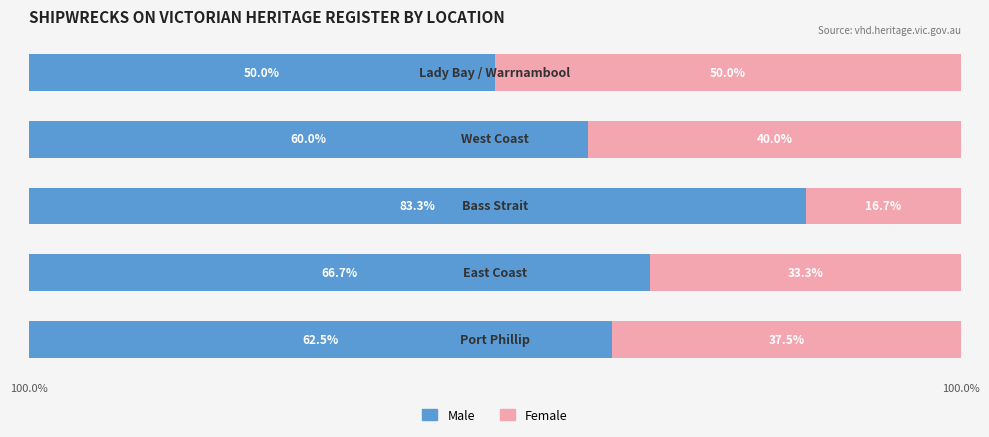

Rank the series by their average value, from highest to lowest.

Male, Female